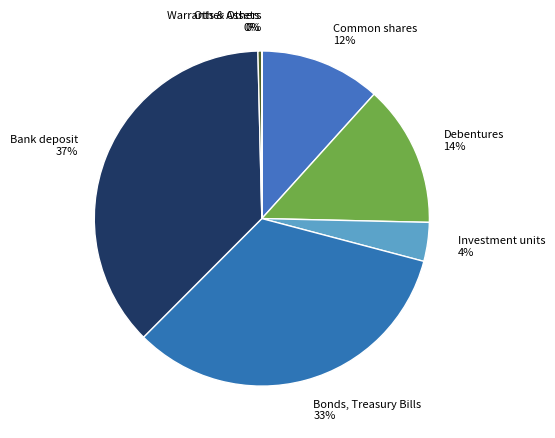

What percentage is the Bank deposit slice, to the nearest percent?

37%